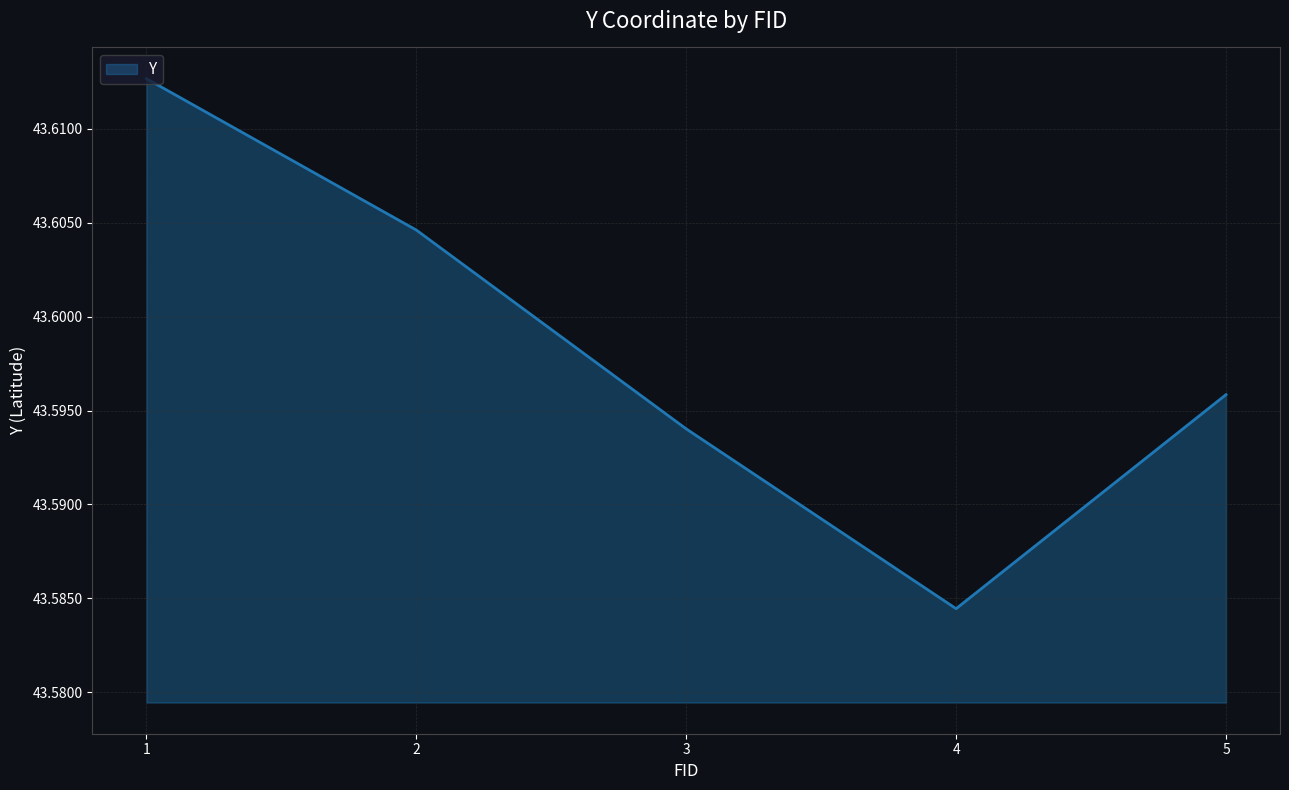

True or false: the data has more than 2 interior local peaks.

False